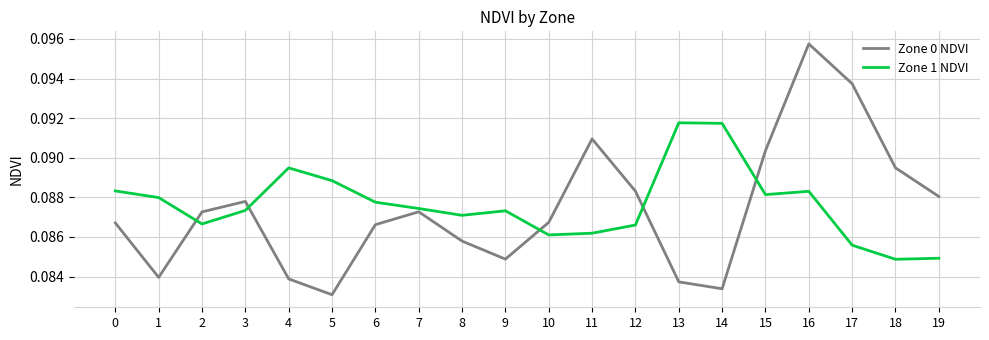

How many interior local peaks does the Zone 0 NDVI series have?

4